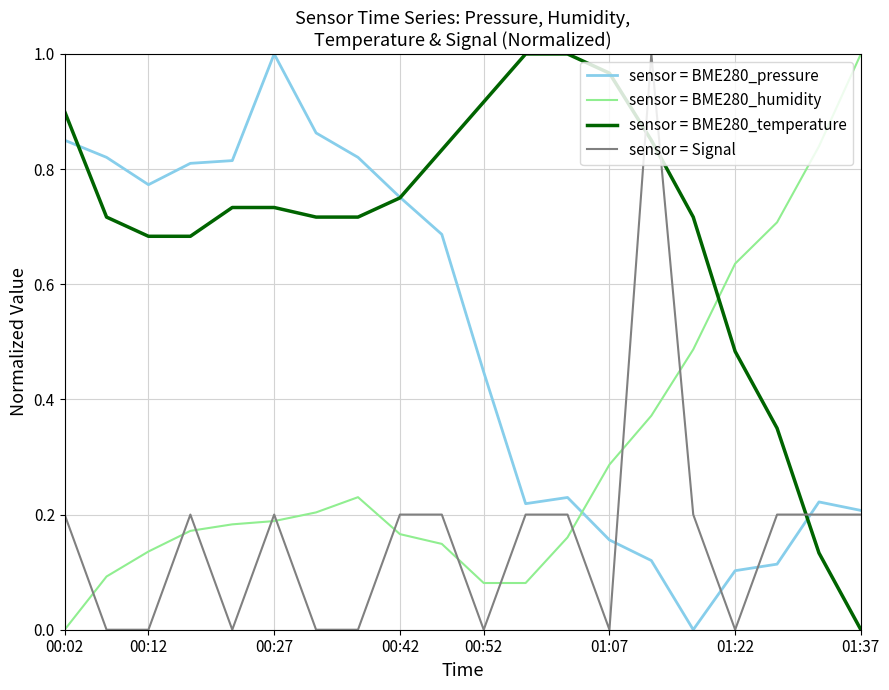

Rank the series by their average value, from highest to lowest.

sensor = BME280_temperature, sensor = BME280_pressure, sensor = BME280_humidity, sensor = Signal